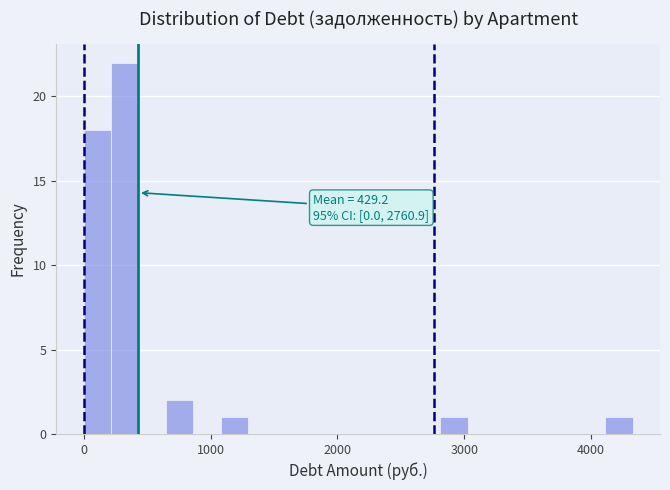

Around what value on the x-axis is the tallest bar? Give the approximate position of its centre, as read against the axis.

300